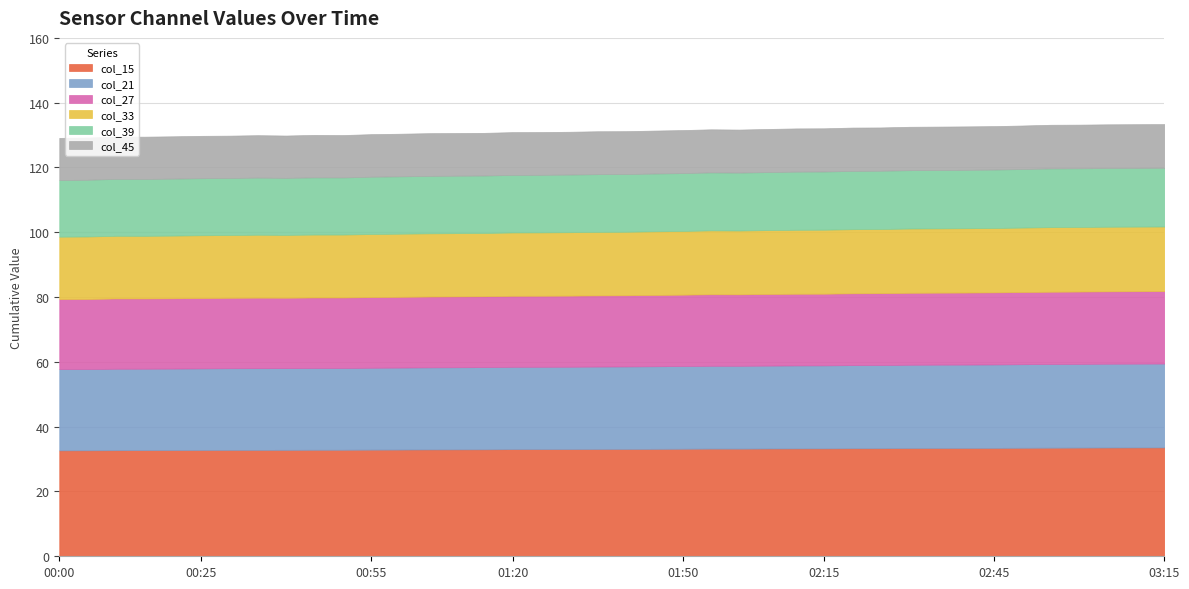

At 00:35, list the series in order from smallest to largest.

col_45, col_39, col_33, col_27, col_21, col_15